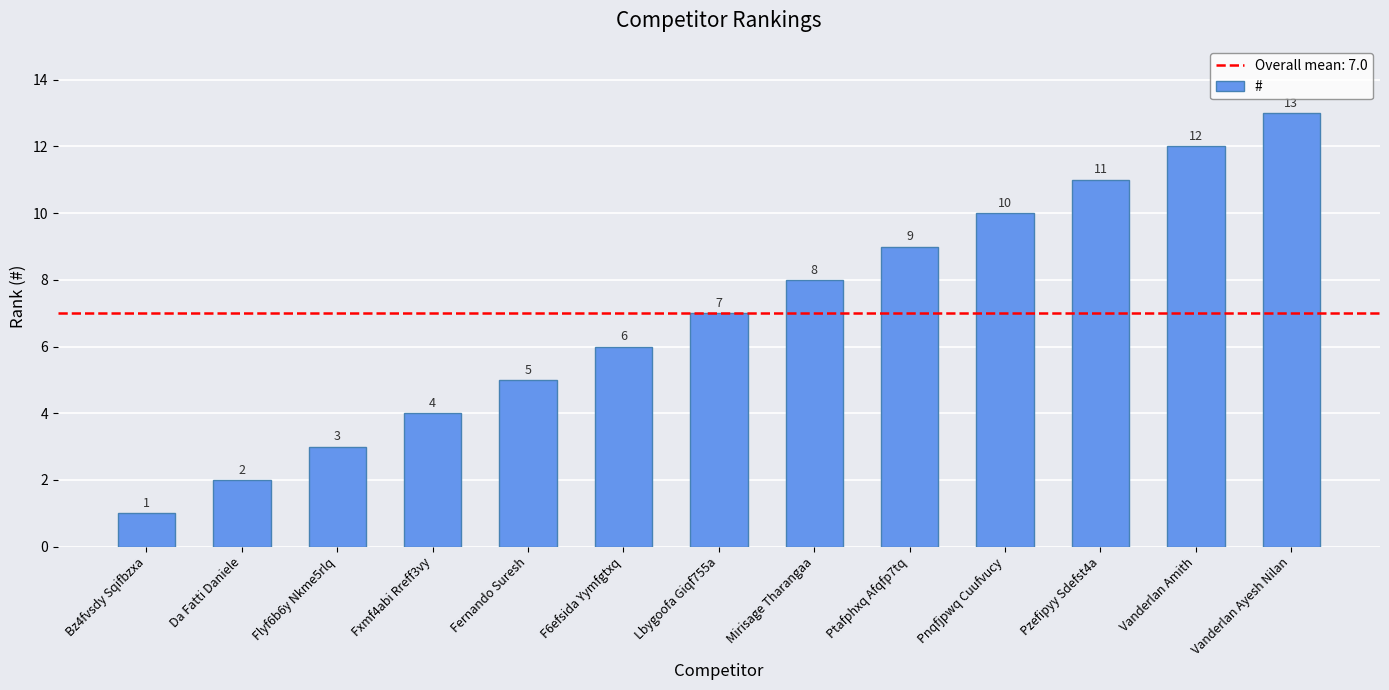

How many series are shown in this chart?

1